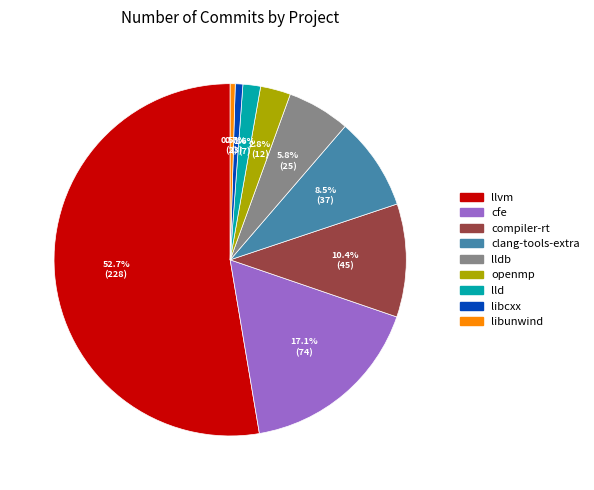

To the nearest percent, what is the combined percentage of lldb and clang-tools-extra?

14%